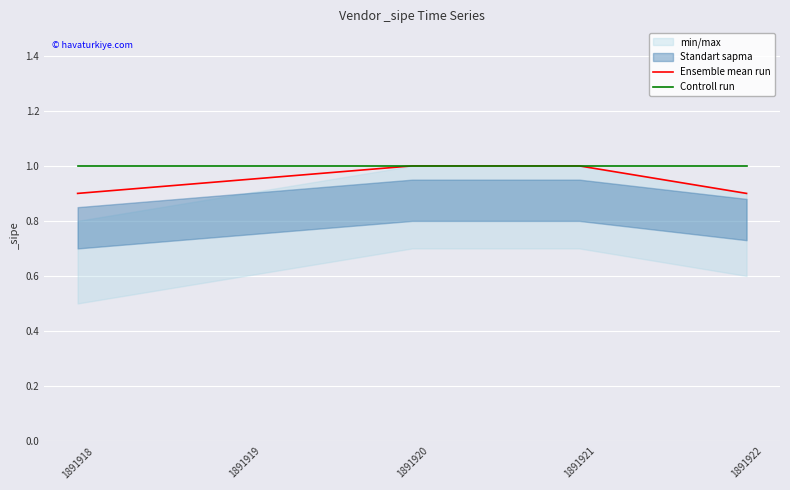

Rank the categories by Ensemble mean run value from lowest to highest.

1891918, 1891922, 1891919, 1891920, 1891921